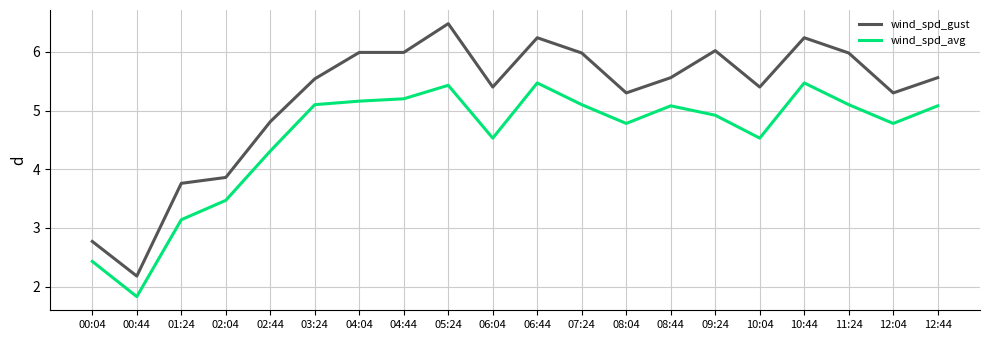

Does the chart display data point markers on the line(s)?

No